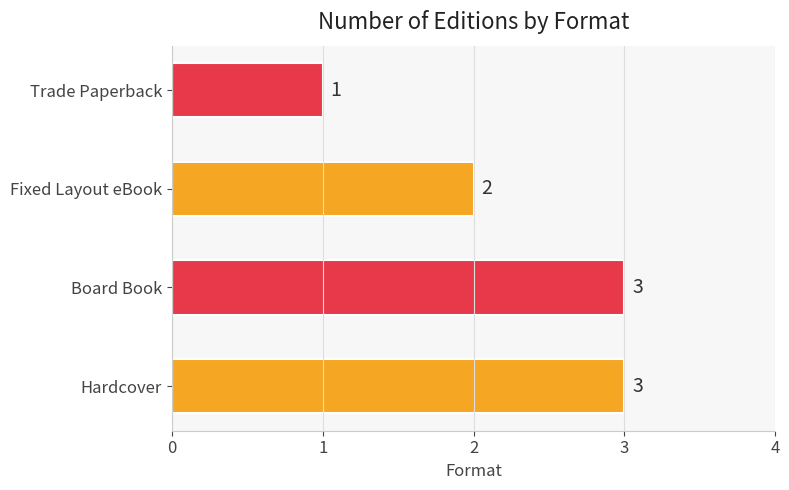

What is the sum of all values?

9